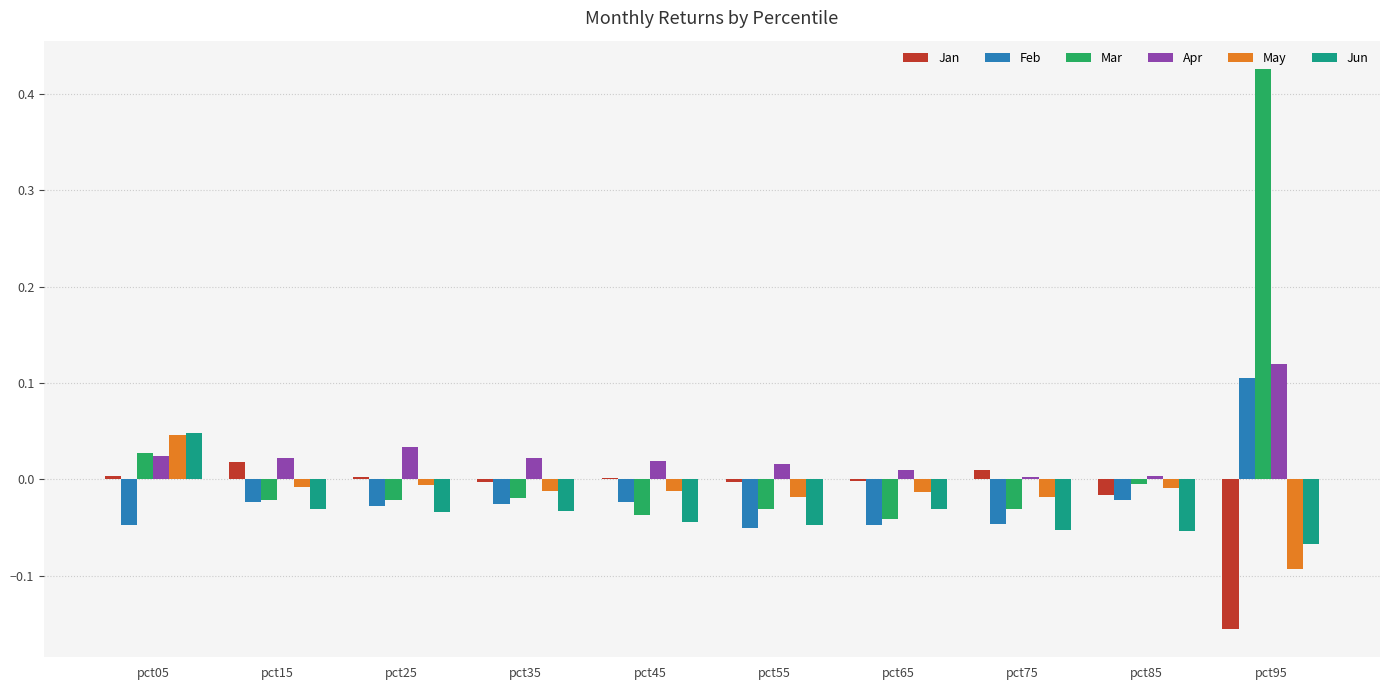

What are all the series names shown in the legend?

Jan, Feb, Mar, Apr, May, Jun